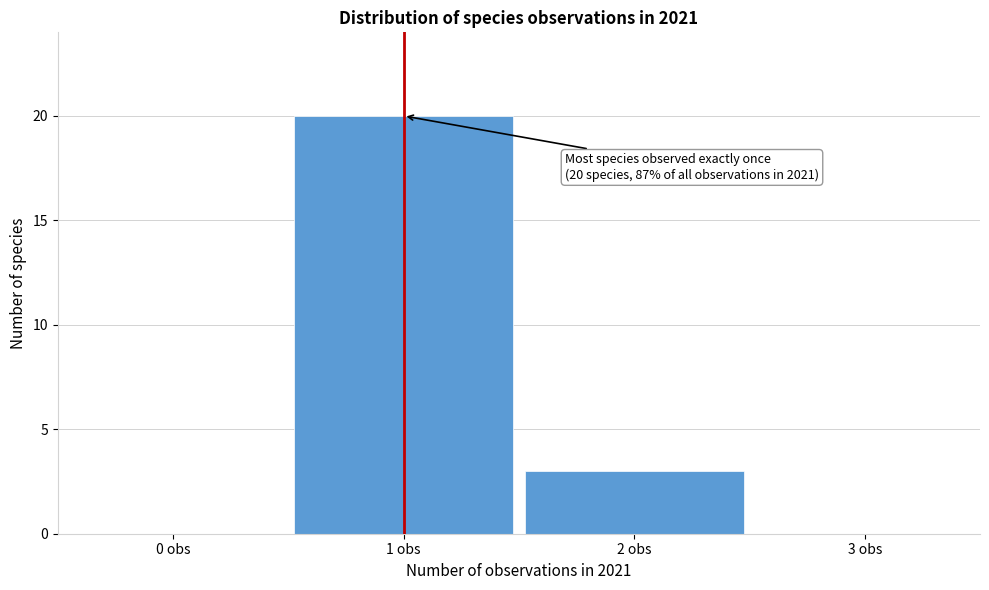

Reading left to right, what are all the values shown in this chart?

0 obs=0	1 obs=20	2 obs=3	3 obs=0